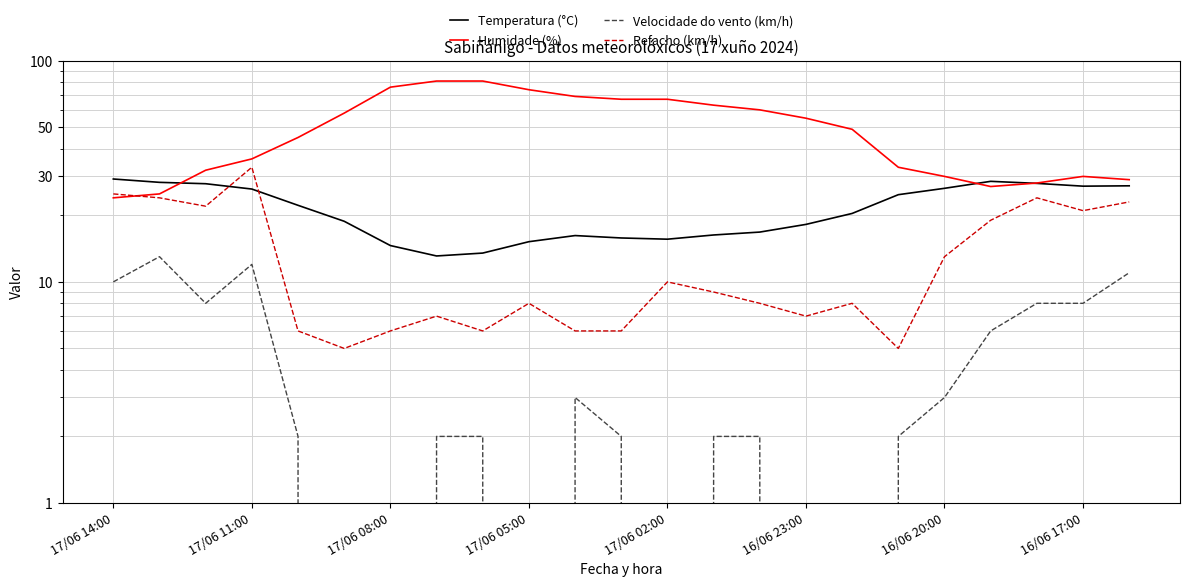

What are all the series names shown in the legend?

Temperatura (°C), Humidade (%), Velocidade do vento (km/h), Refacho (km/h)